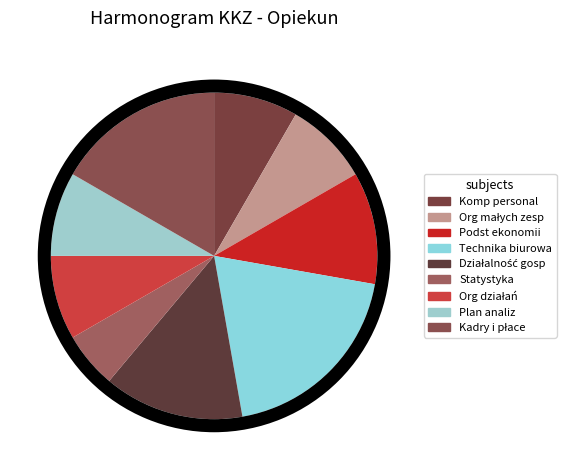

Does Działalnośc gospodarcza BCz account for over 50% of the chart?

No